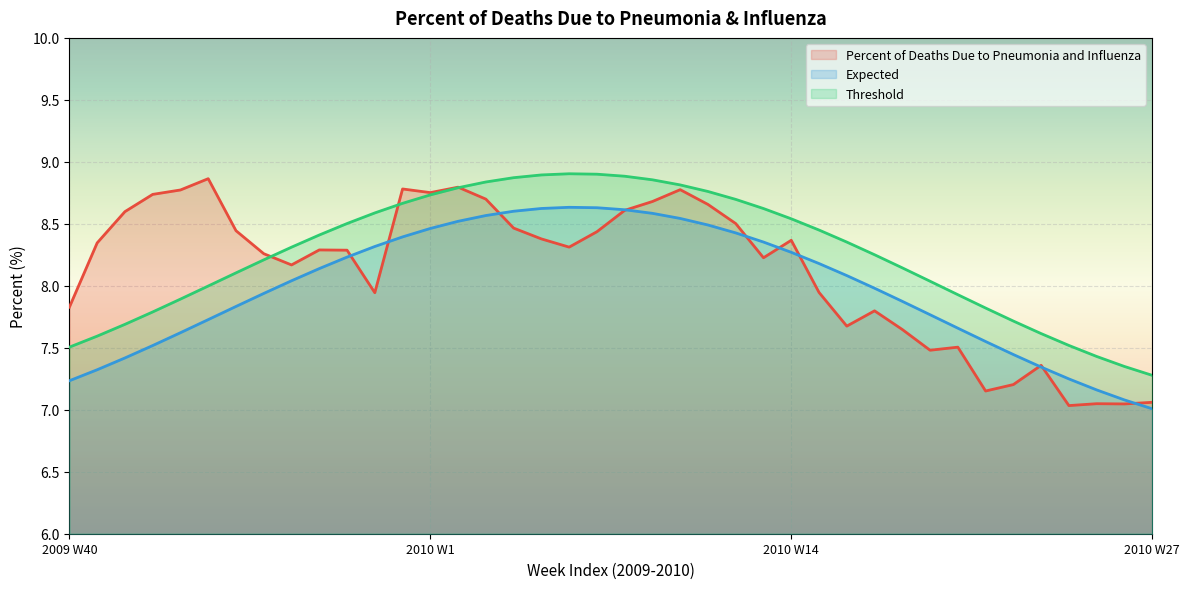

True or false: Expected and Threshold cross at least once.

False